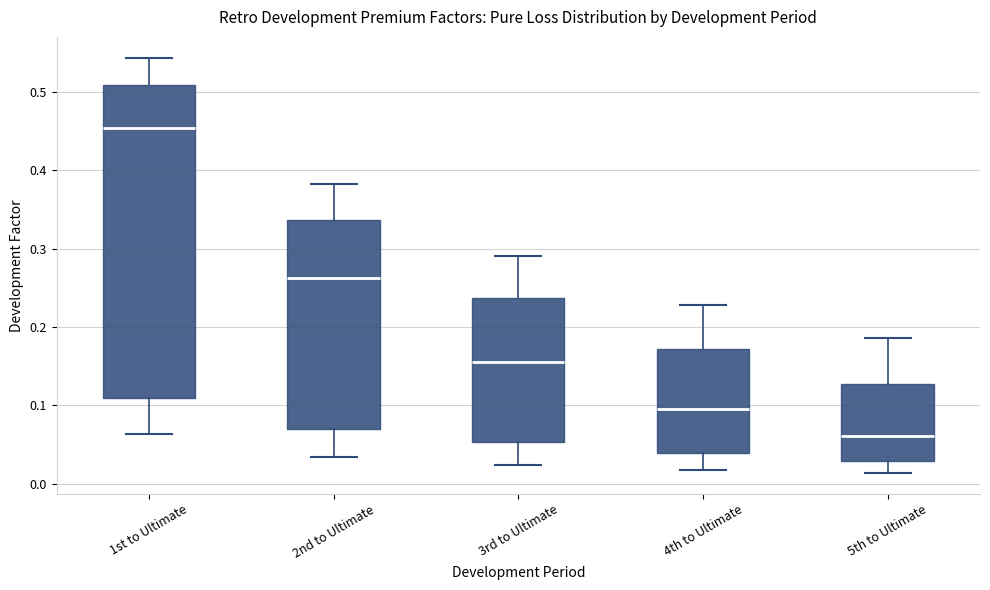

Reading left to right, read every box against the y-axis: the position of its median line, the range the box covers, and the ends of its whiskers. The values are not printed on the chart, so give them approximately, as read against the axis.

1st to Ultimate: median 0.45, box 0.11 to 0.51, whiskers 0.06 to 0.54
2nd to Ultimate: median 0.26, box 0.07 to 0.34, whiskers 0.03 to 0.38
3rd to Ultimate: median 0.16, box 0.05 to 0.24, whiskers 0.02 to 0.29
4th to Ultimate: median 0.09, box 0.04 to 0.17, whiskers 0.02 to 0.23
5th to Ultimate: median 0.06, box 0.03 to 0.13, whiskers 0.01 to 0.19